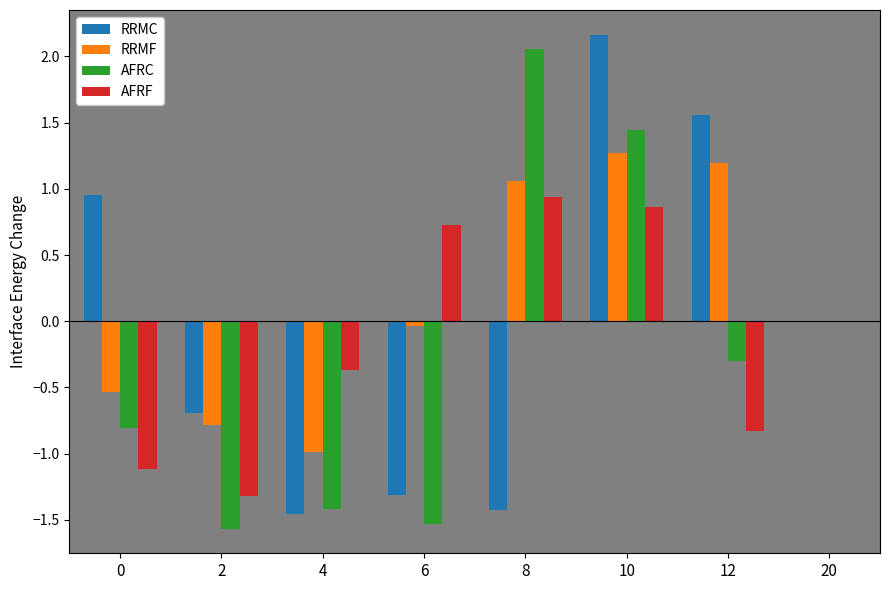

What is the difference between the RRMC values at 2 and 12?

2.3